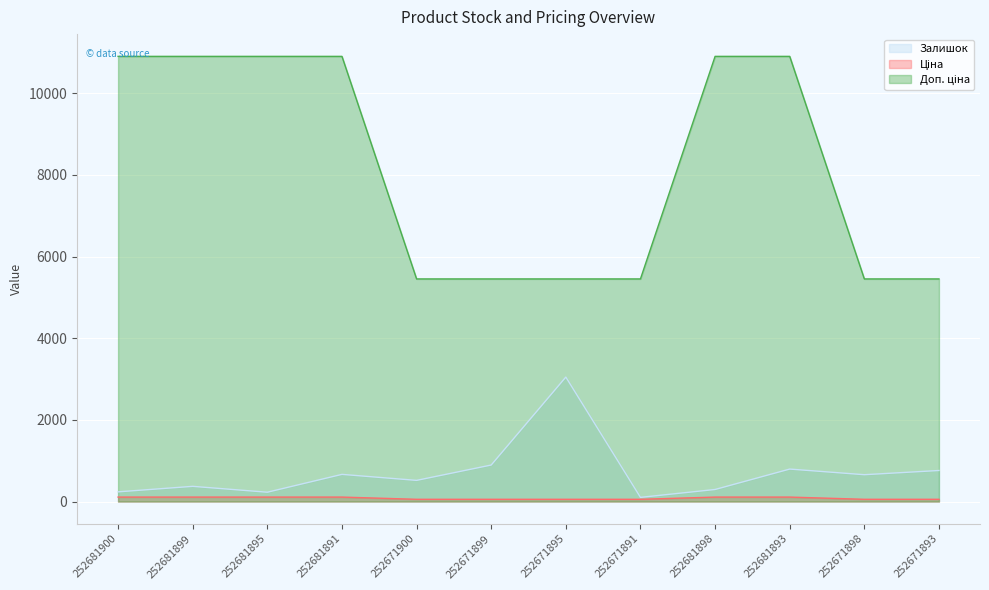

What is the maximum value shown in the chart?

10903.0